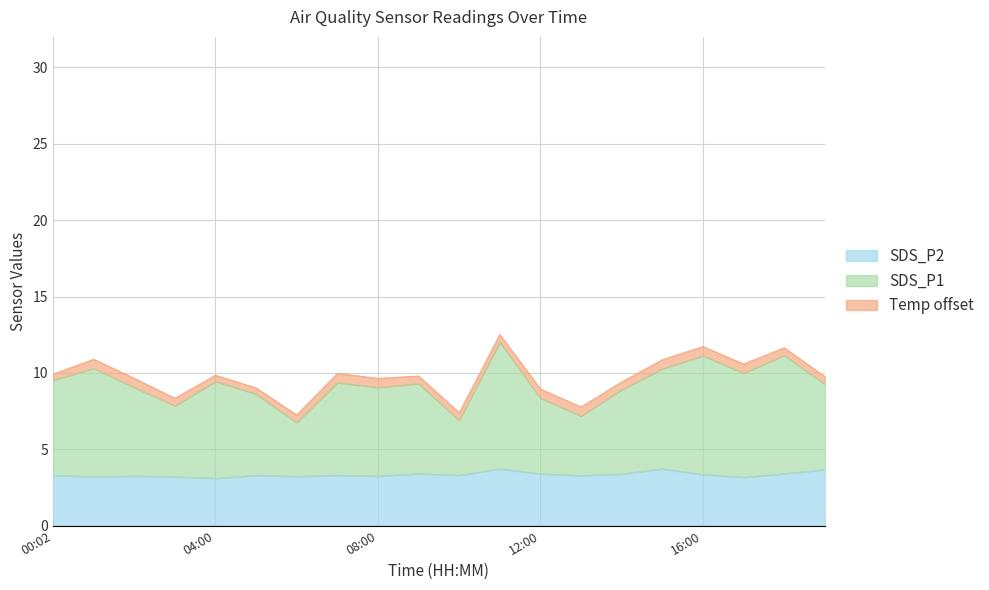

What position from the left is 09:00?

10